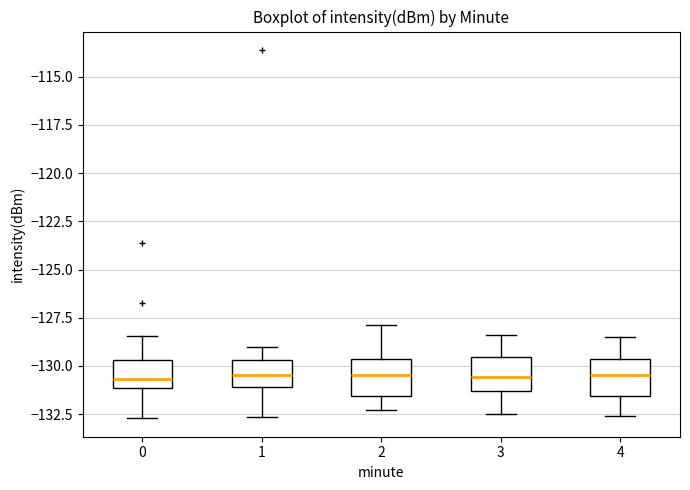

Reading left to right, read every box against the y-axis: the position of its median line, the range the box covers, and the ends of its whiskers. The values are not printed on the chart, so give them approximately, as read against the axis.

0: median -130.5, box -131.0 to -129.5, whiskers -132.5 to -128.5
1: median -130.5, box -131.0 to -129.5, whiskers -132.5 to -129.0
2: median -130.5, box -131.5 to -129.5, whiskers -132.5 to -128.0
3: median -130.5, box -131.5 to -129.5, whiskers -132.5 to -128.5
4: median -130.5, box -131.5 to -129.5, whiskers -132.5 to -128.5